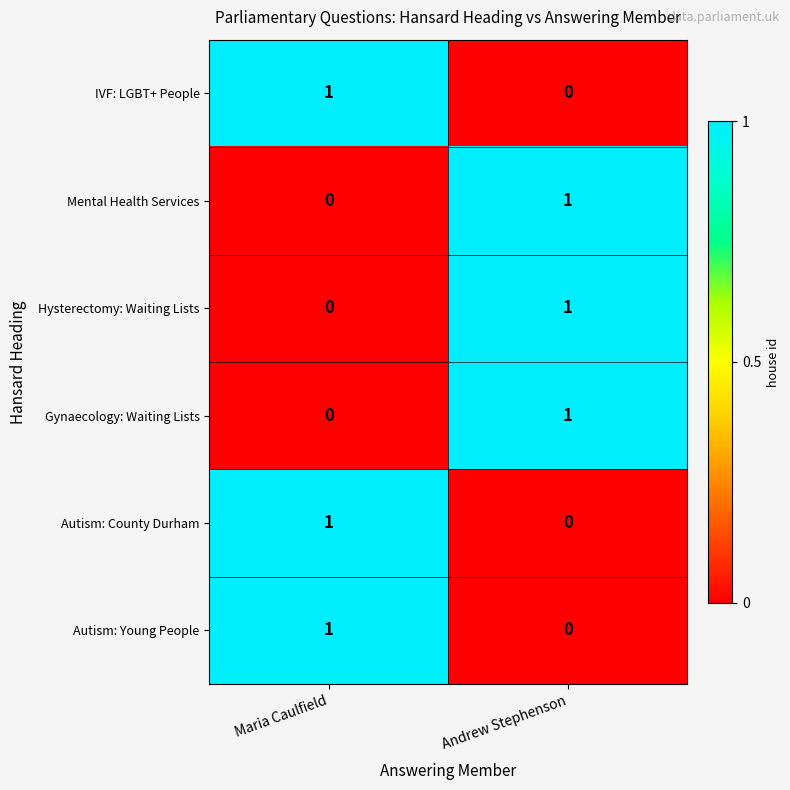

How many categories are shown in the chart?

2